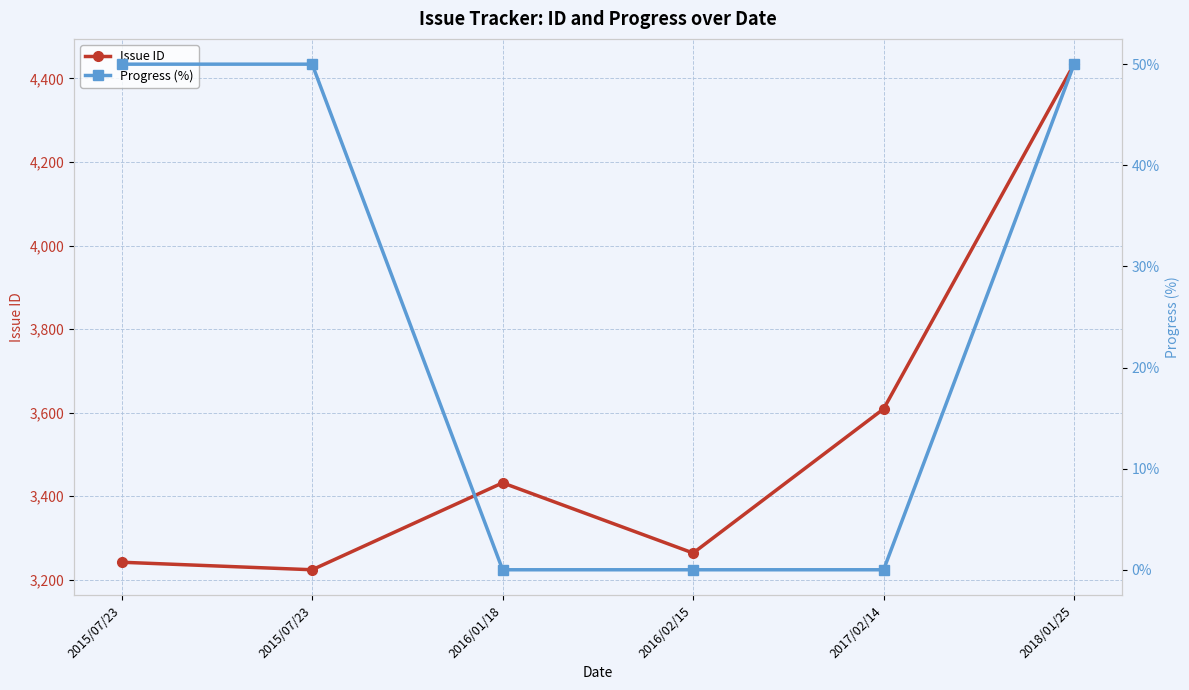

How many categories are shown in the chart?

6